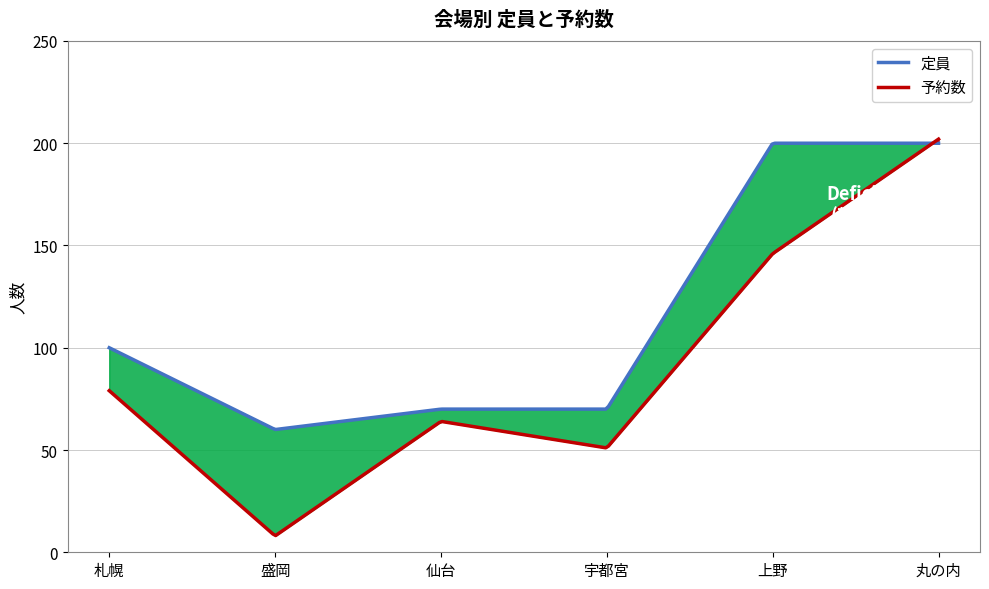

Where do 定員 and 予約数 first cross each other?

上野 and 丸の内